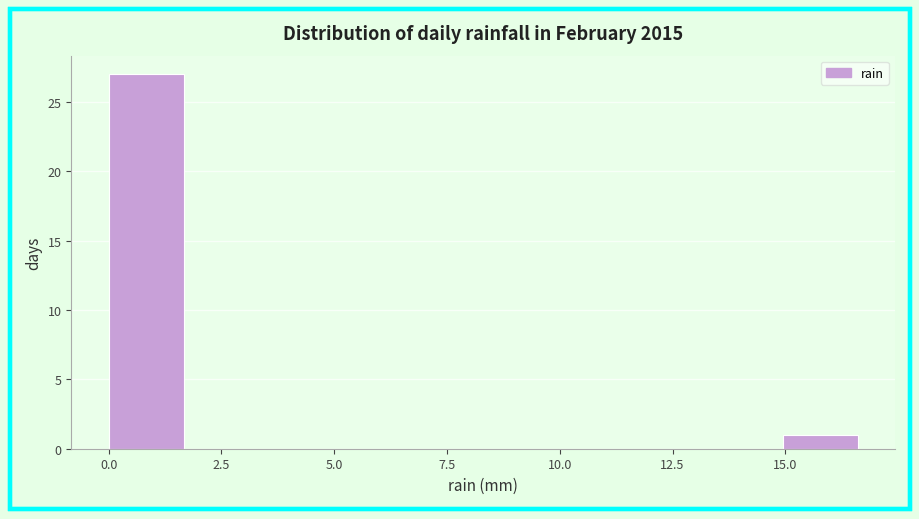

Read against the x-axis, roughly where is the centre of the tallest bar?

1.0